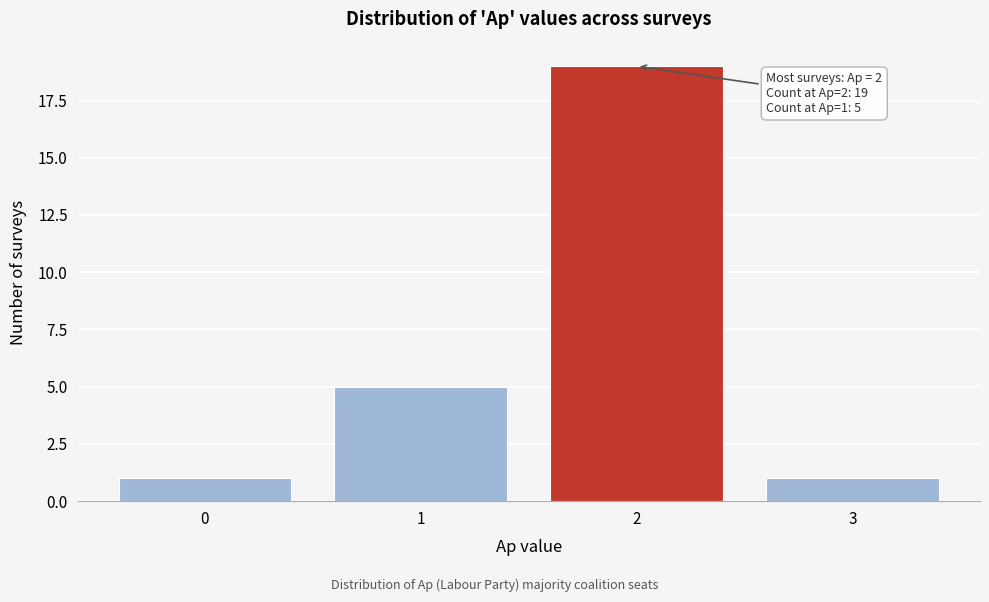

Reading left to right, extract all data points from this chart.

0=1	1=5	2=19	3=1